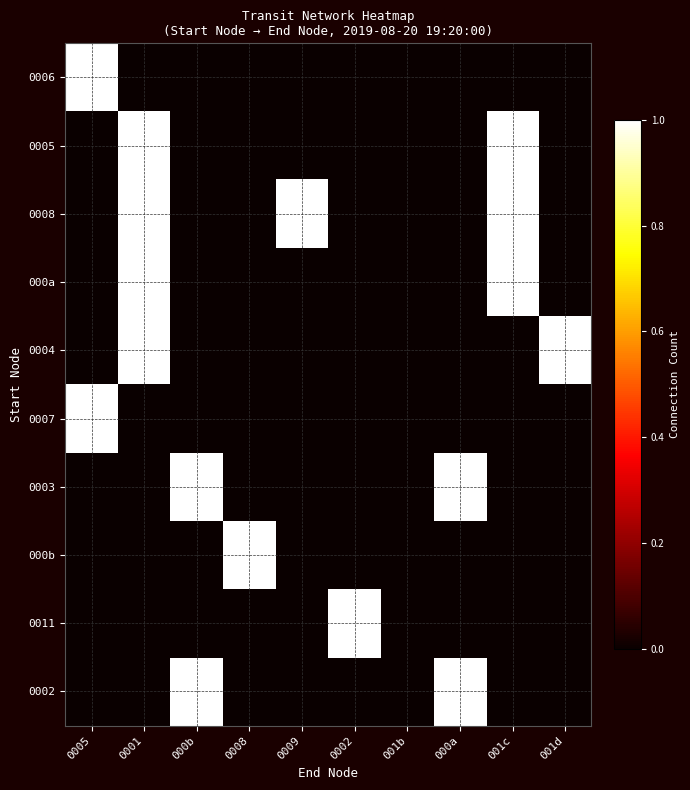

Which series has the largest total across all categories?

0008